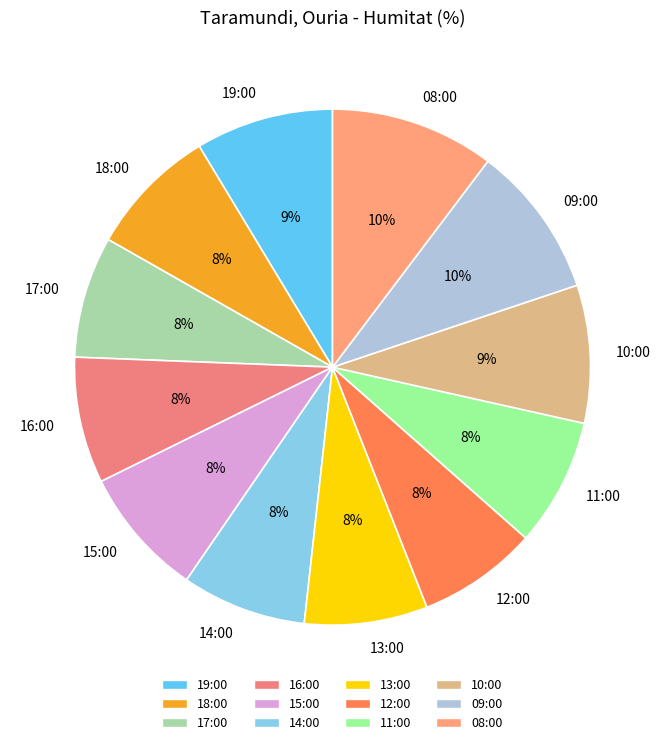

What is the ratio of the value at 16:00 to the value at 19:00?

0.9